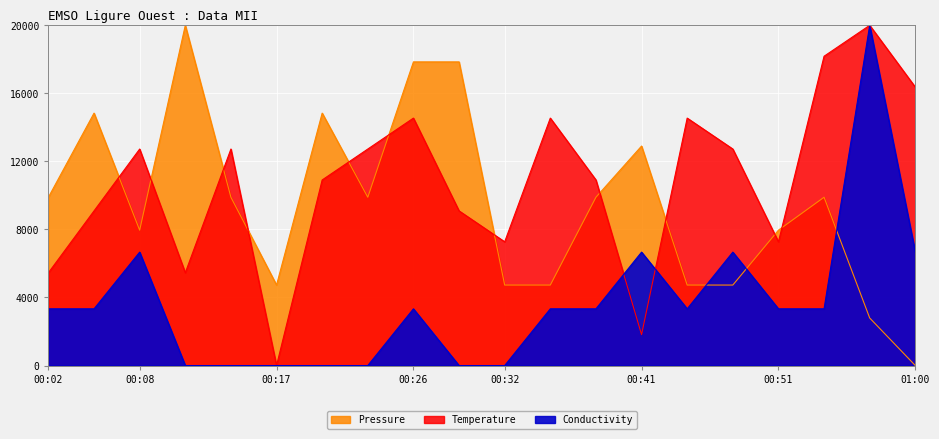

After their last crossing, which series has the higher values: Temperature or Conductivity?

Temperature